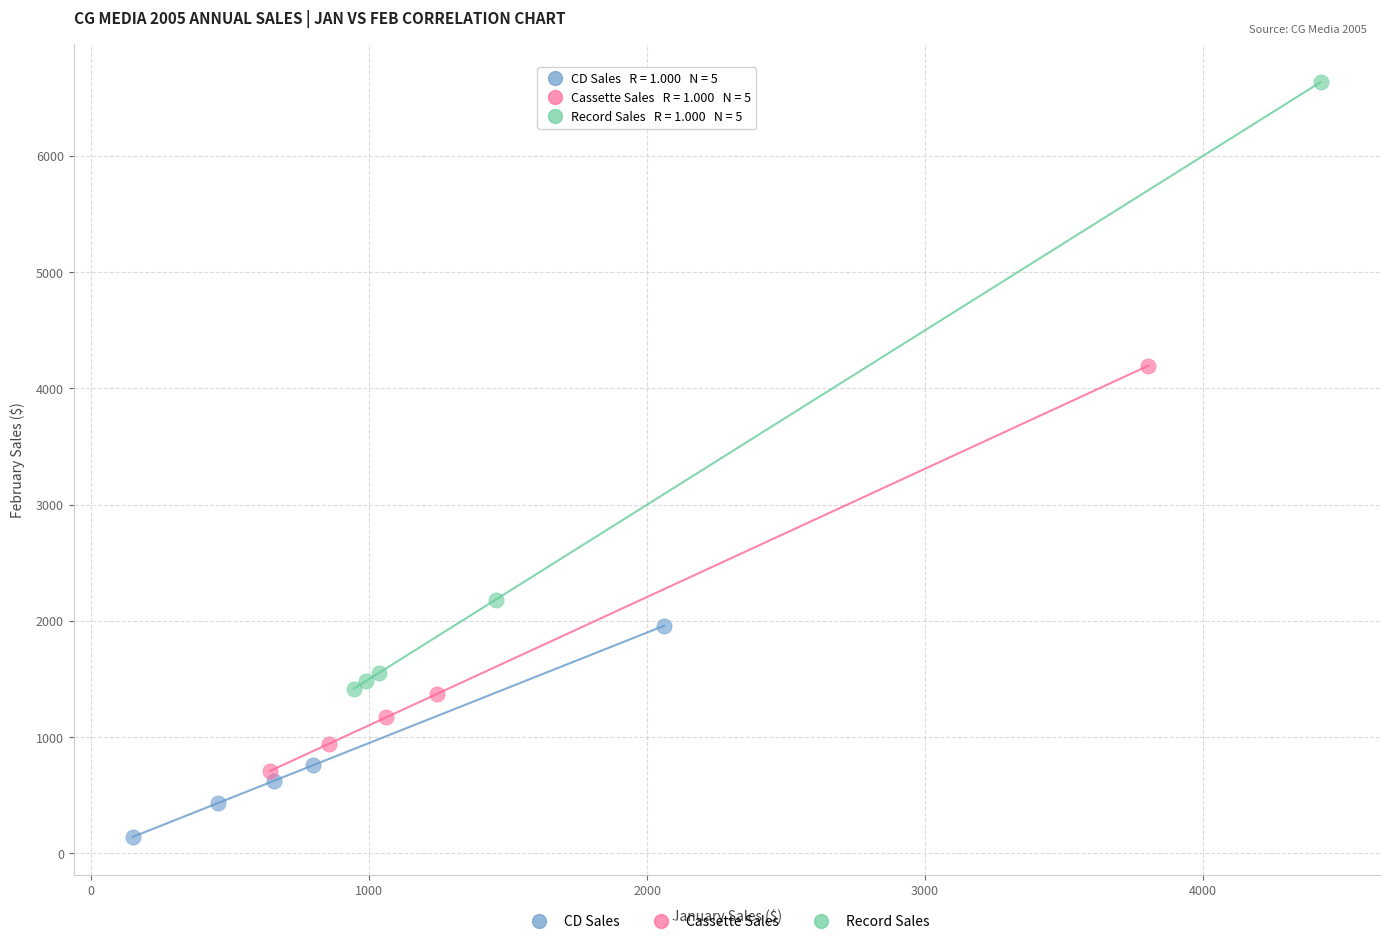

Which series has the widest spread of Y values?

Record Sales